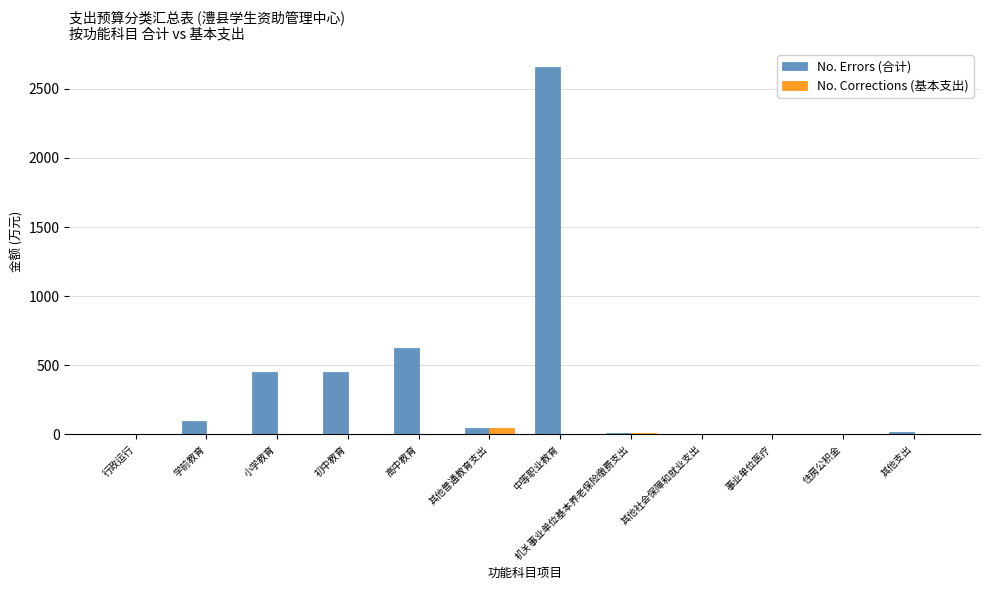

Which category has the highest value in the No. Errors (合计) series?

中等职业教育